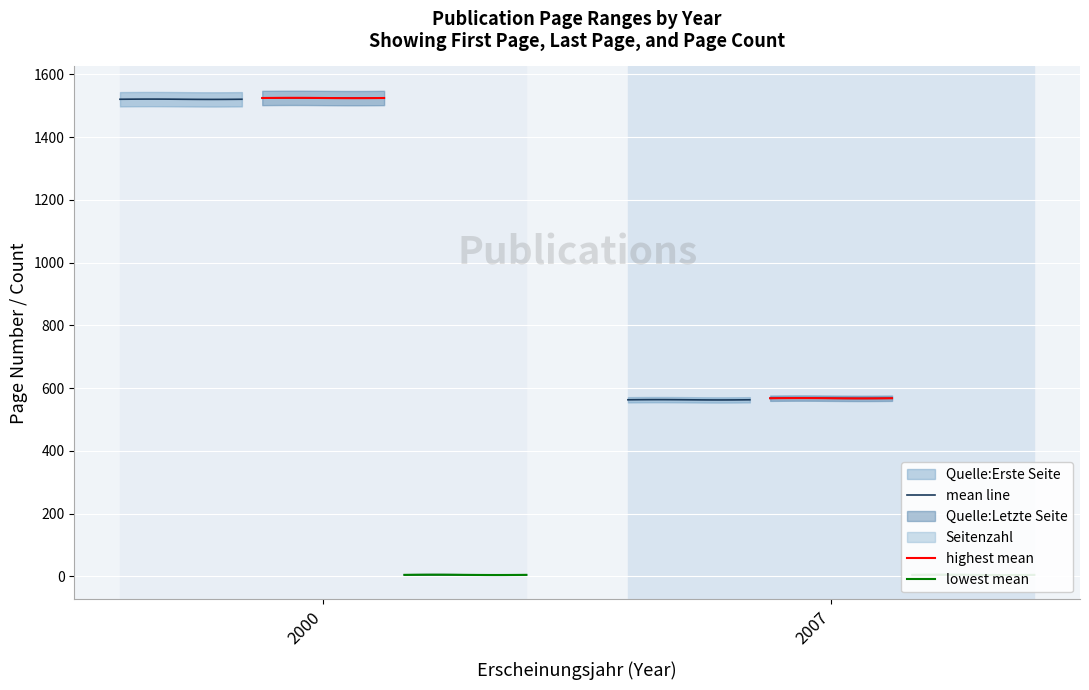

How many lines are shown in the chart?

3